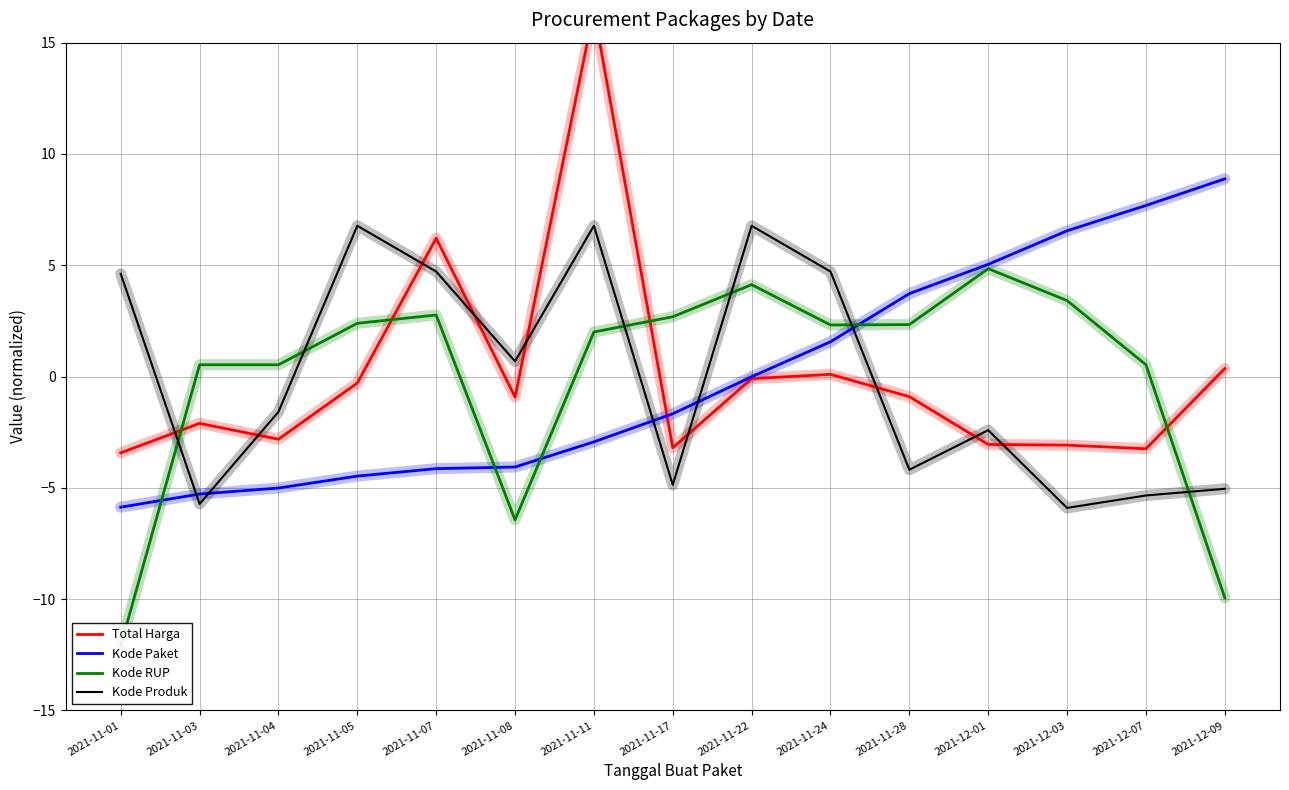

What is the smallest value displayed?

-12.1